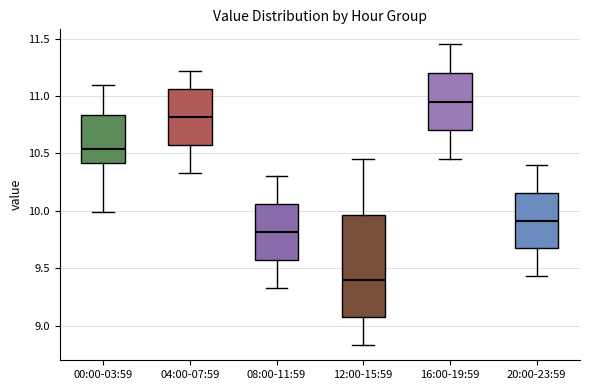

Which box's median line is the lowest?

12:00-15:59